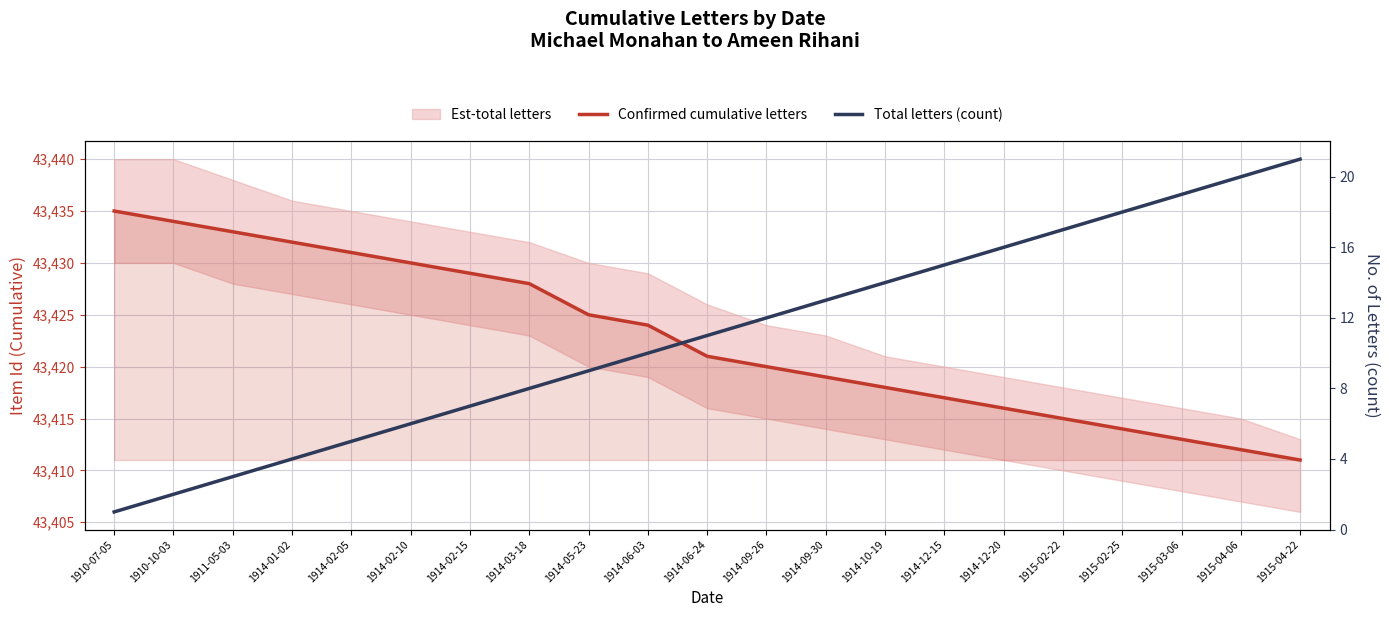

Reading left to right, extract all data points from this chart.

Confirmed cumulative letters: 1910-07-05=43435	1910-10-03=43434	1911-05-03=43433	1914-01-02=43432	1914-02-05=43431	1914-02-10=43430	1914-02-15=43429	1914-03-18=43428	1914-05-23=43425	1914-06-03=43424	1914-06-24=43421	1914-09-26=43420	1914-09-30=43419	1914-10-19=43418	1914-12-15=43417	1914-12-20=43416	1915-02-22=43415	1915-02-25=43414	1915-03-06=43413	1915-04-06=43412	1915-04-22=43411
Total letters (count): 1910-07-05=1	1910-10-03=2	1911-05-03=3	1914-01-02=4	1914-02-05=5	1914-02-10=6	1914-02-15=7	1914-03-18=8	1914-05-23=9	1914-06-03=10	1914-06-24=11	1914-09-26=12	1914-09-30=13	1914-10-19=14	1914-12-15=15	1914-12-20=16	1915-02-22=17	1915-02-25=18	1915-03-06=19	1915-04-06=20	1915-04-22=21